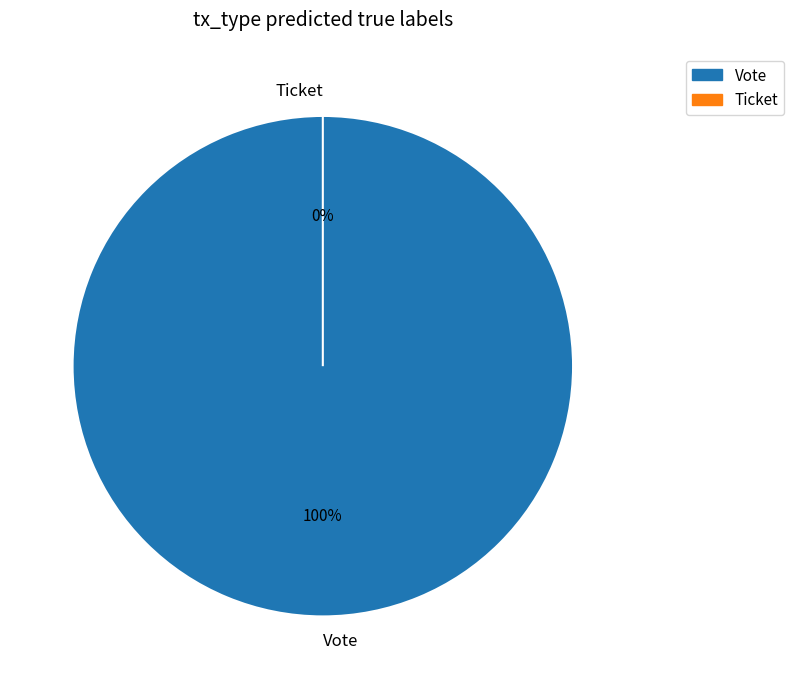

Is Vote the majority of the pie?

Yes